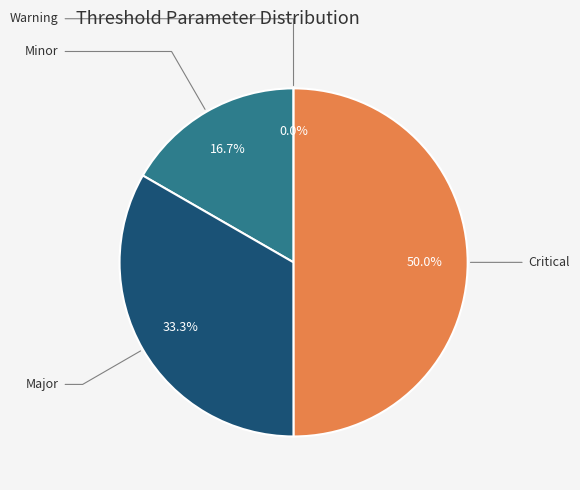

To the nearest percent, what portion does Major represent?

33%